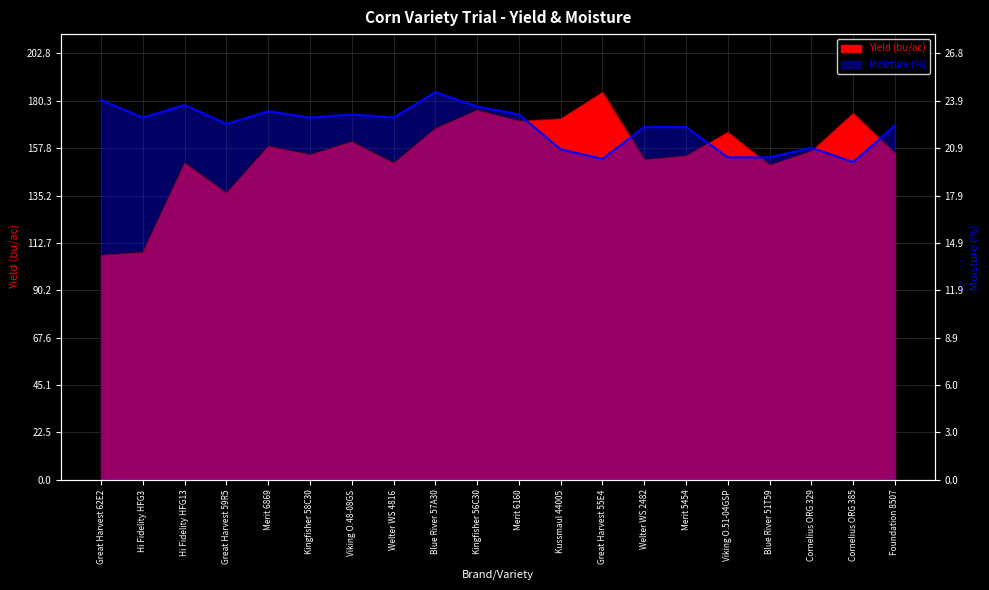

At which category does the chart reach its minimum across all series?

Great Harvest 62E2